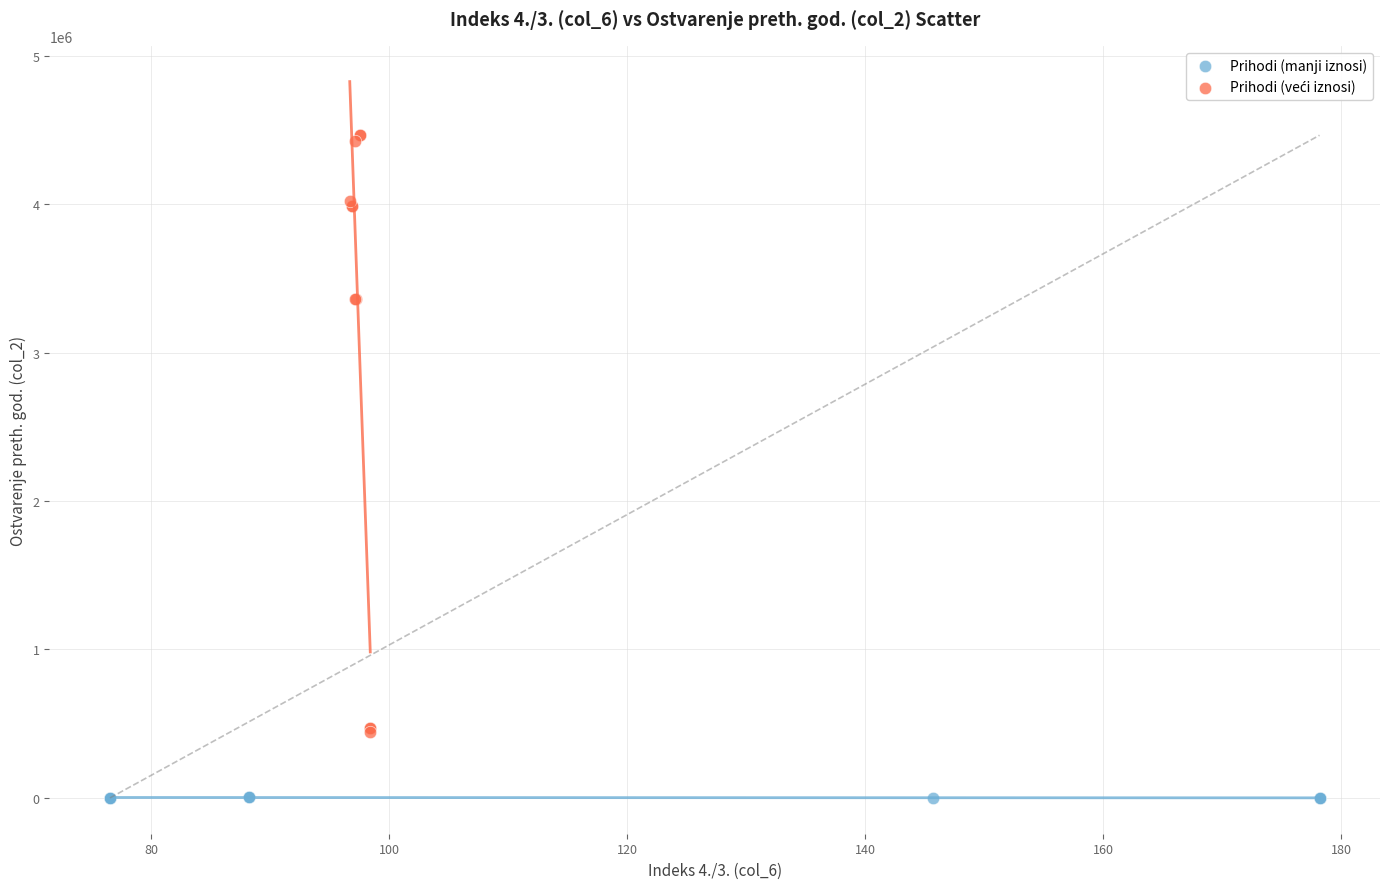

Which series contains the lowest Y value?

Prihodi (manji iznosi)